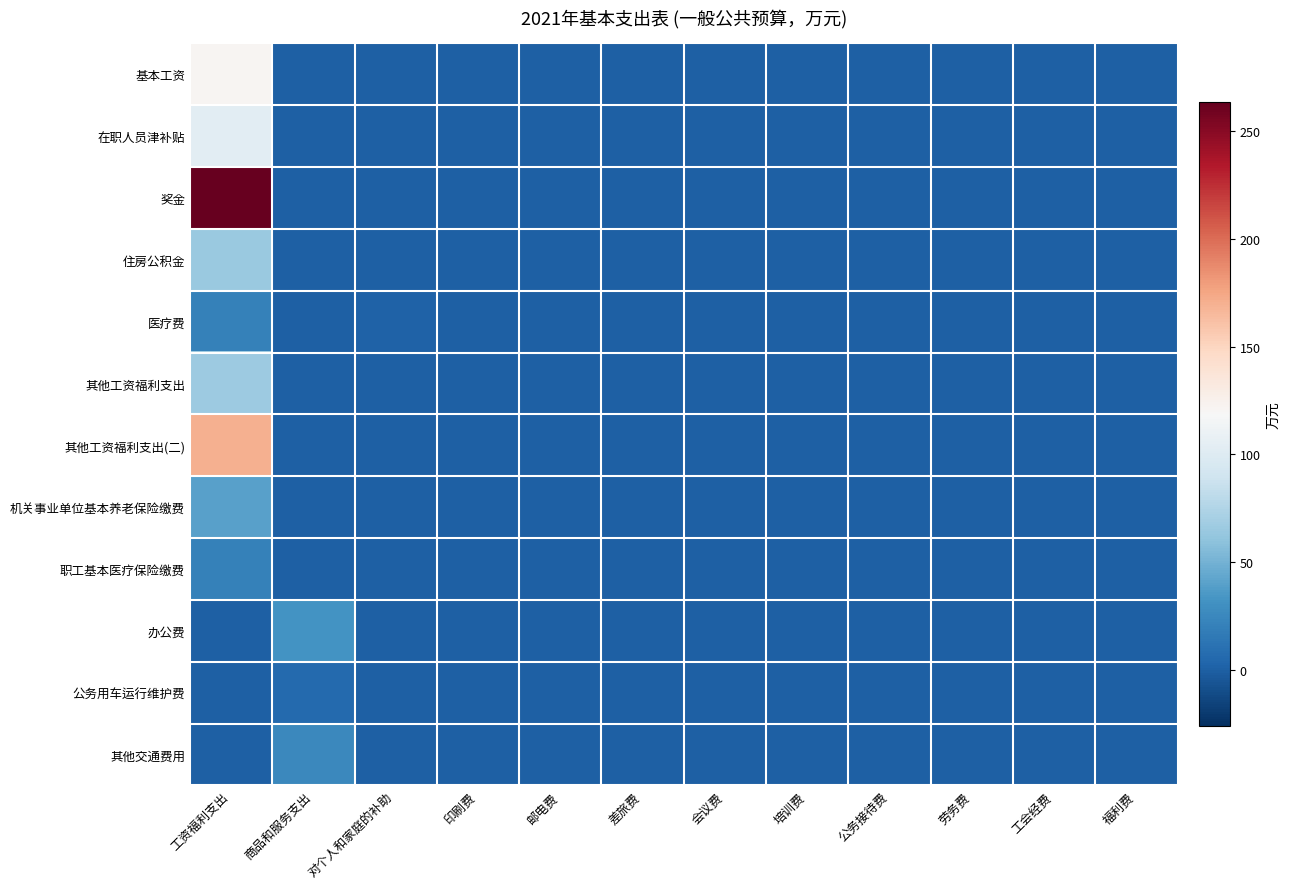

At which category is the sum across all series the highest?

工资福利支出